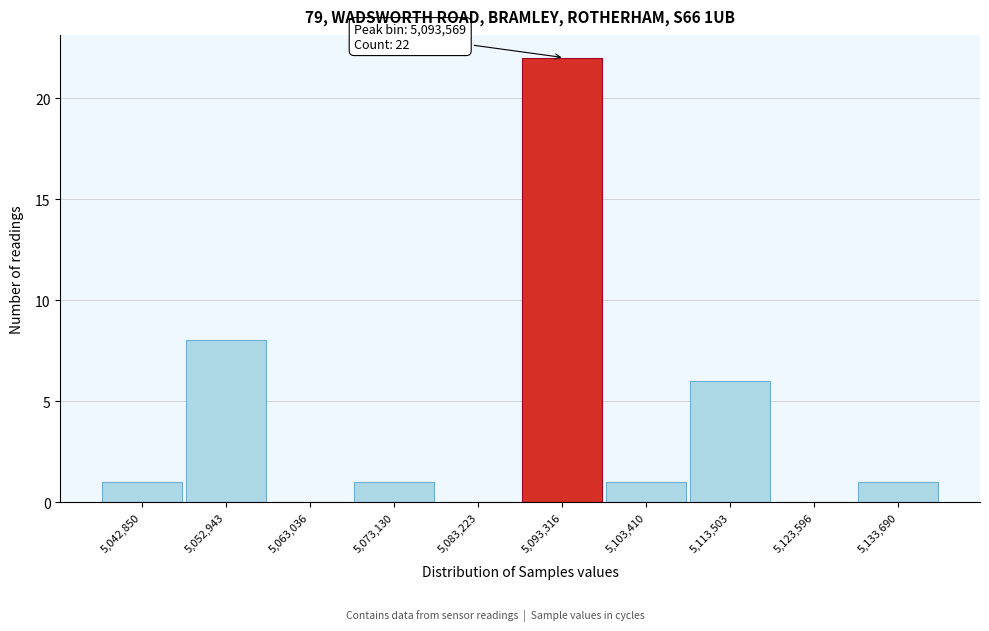

Over which range of the x-axis is the bar tallest?

5088000 to 5098000